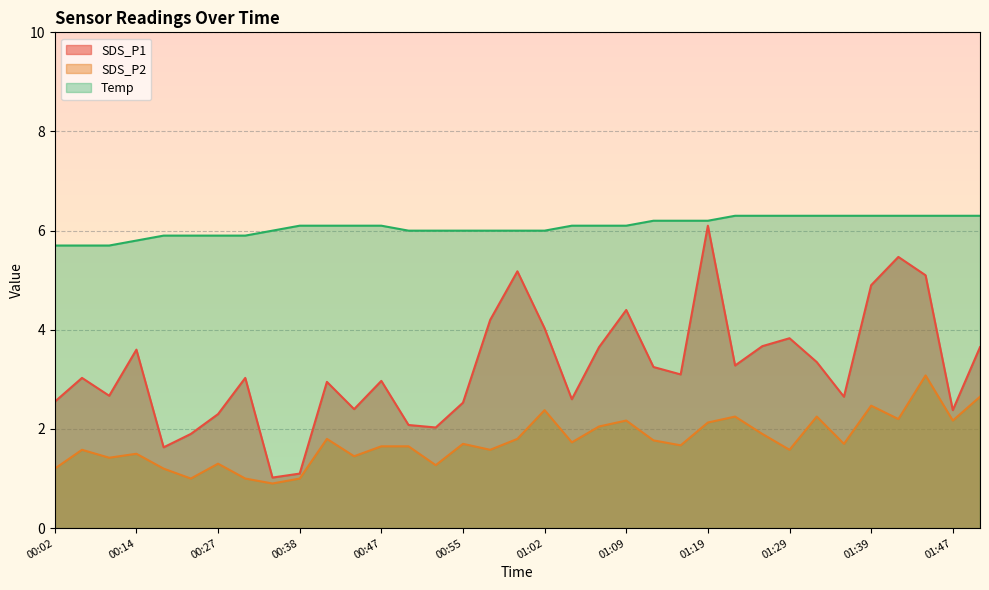

At which category does SDS_P2 reach its first local peak?

00:07